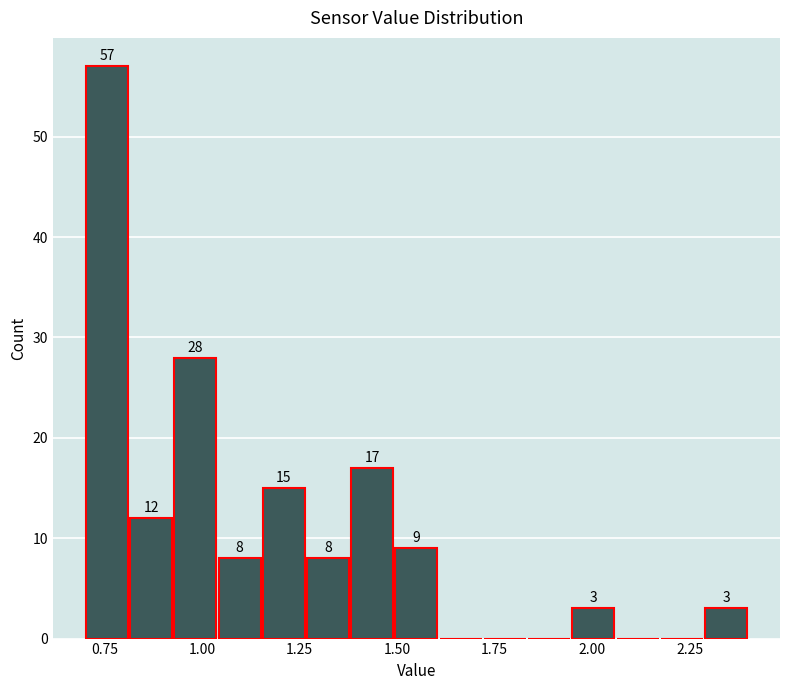

Around what value on the x-axis is the tallest bar? Give the approximate position of its centre, as read against the axis.

0.75